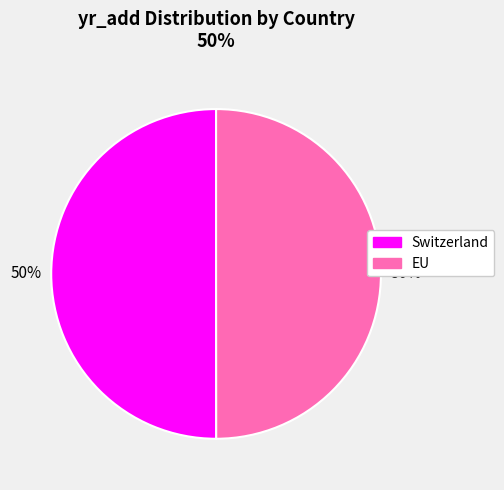

To the nearest percent, what percentage of the pie is EU?

50%